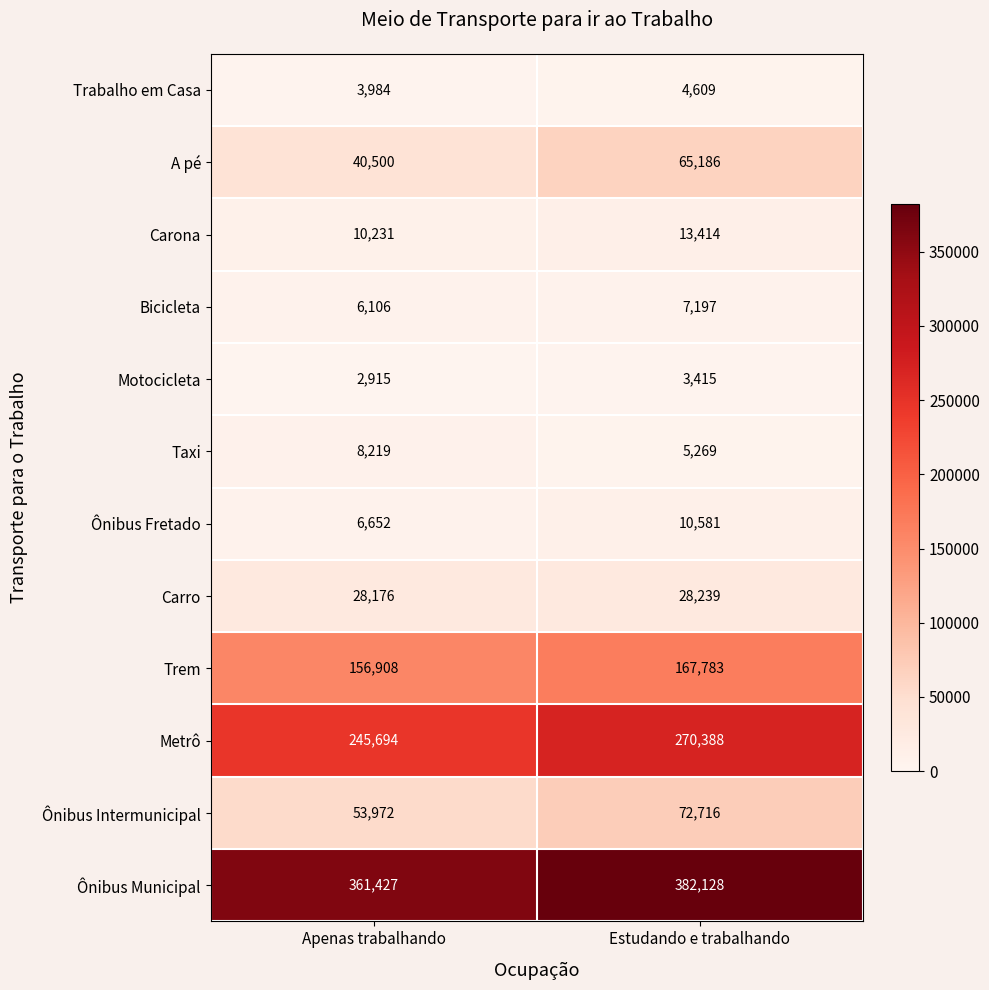

How many values in the Carona series are below 13414?

1